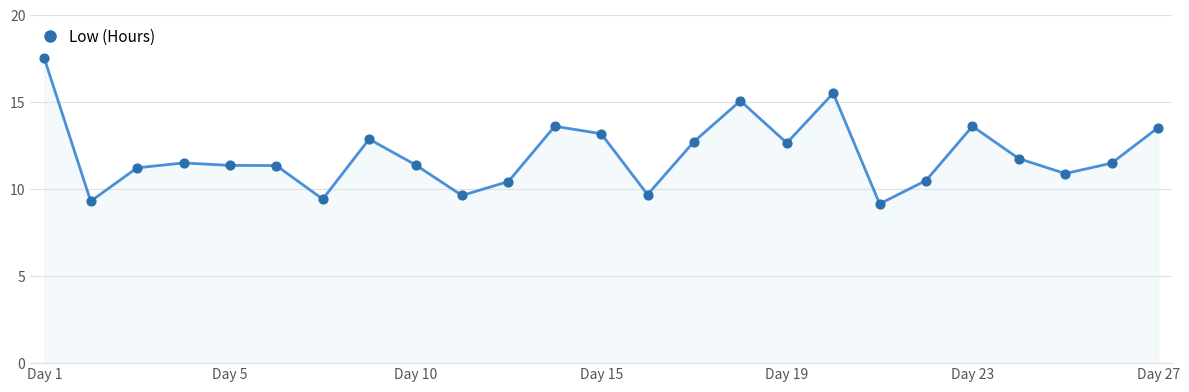

What is the minimum value shown in the chart?

9.2